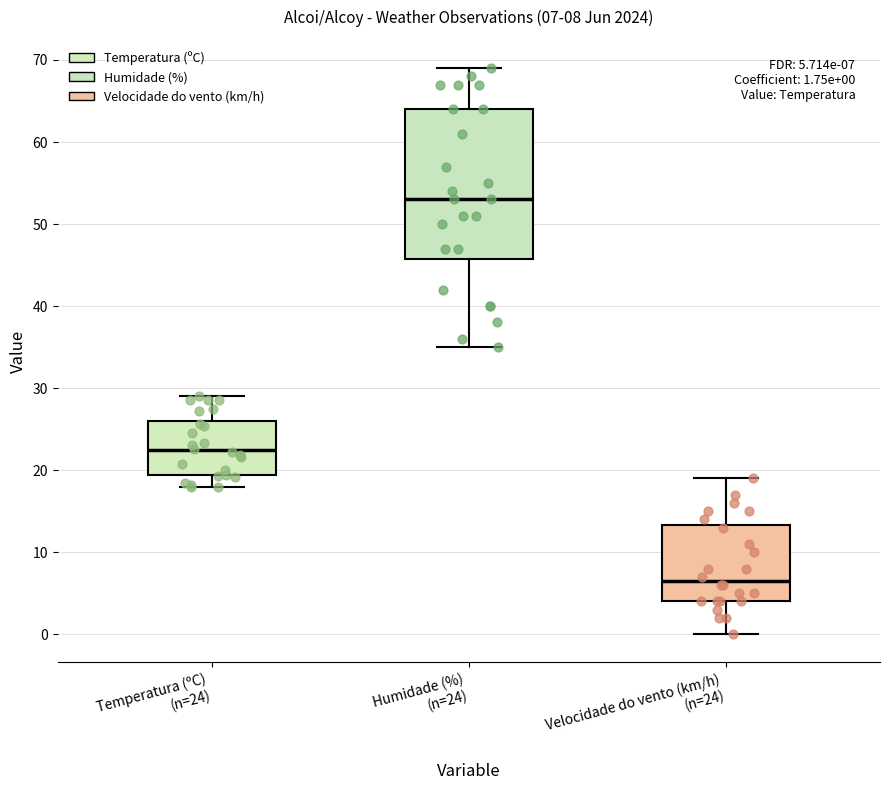

Comparing the boxes themselves (not the whiskers), which one is the tallest?

Humidade (%) (n=24)